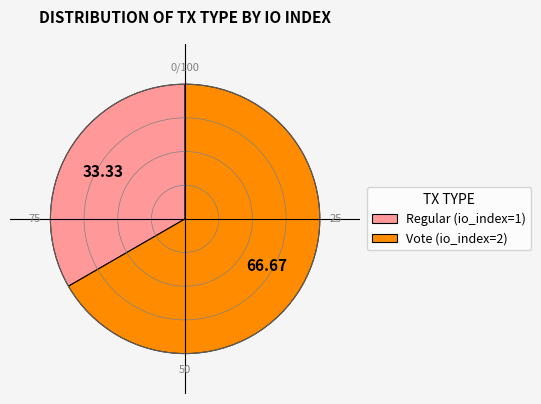

What is the largest slice in the pie chart?

Vote (io_index=2)